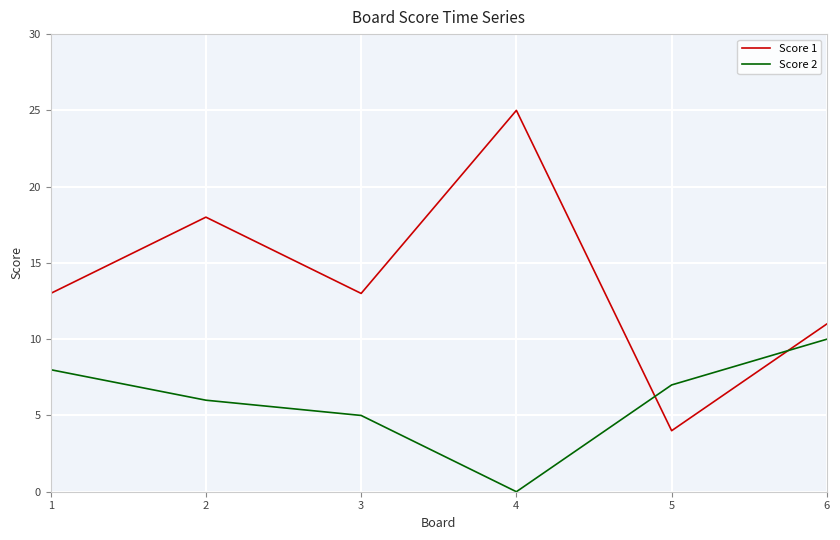

What is the difference between the Score 1 values at 5 and 3?

9